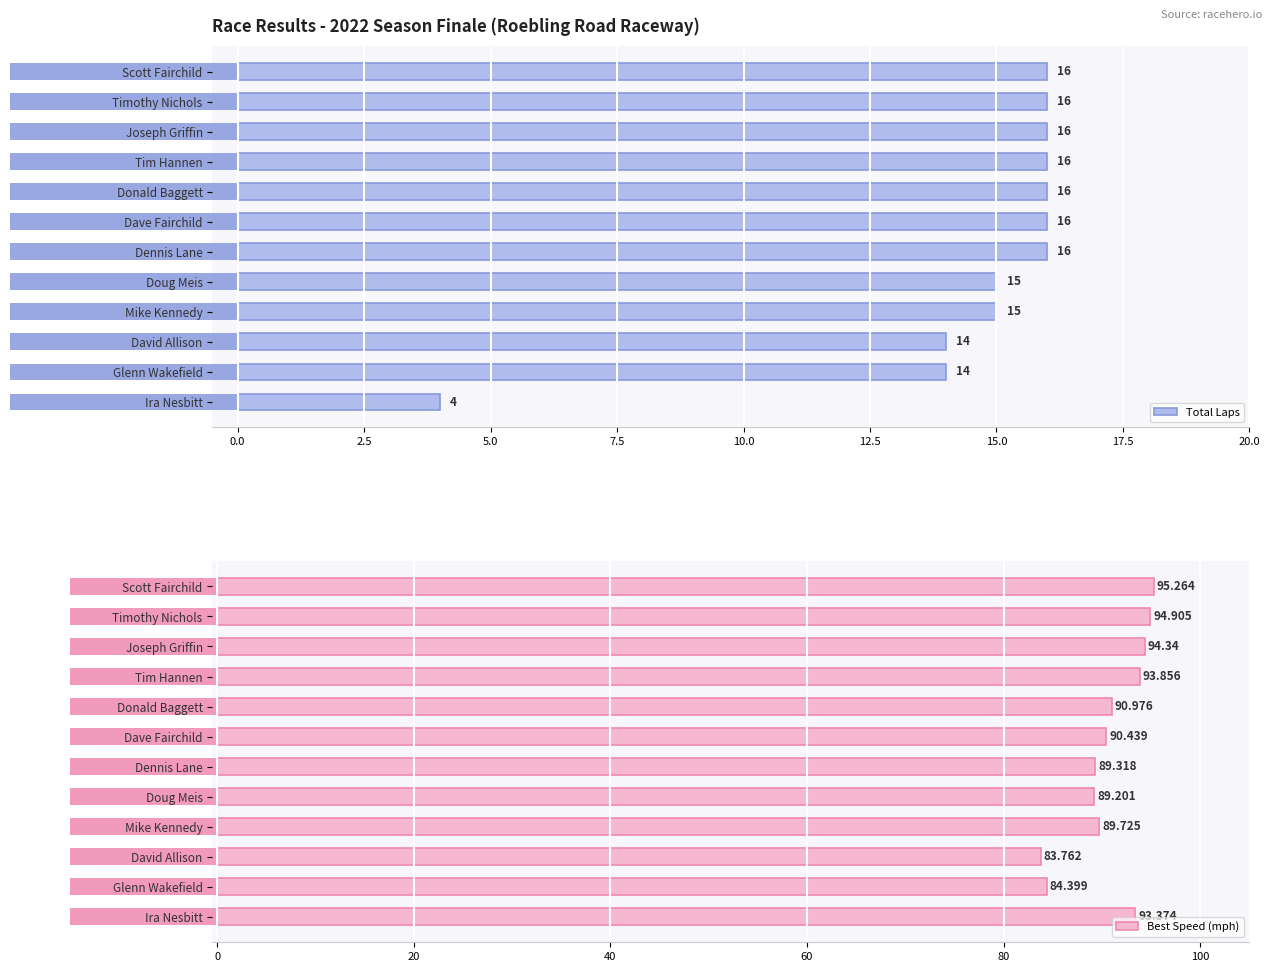

What is the average value of the Best Speed (mph) series?

90.8